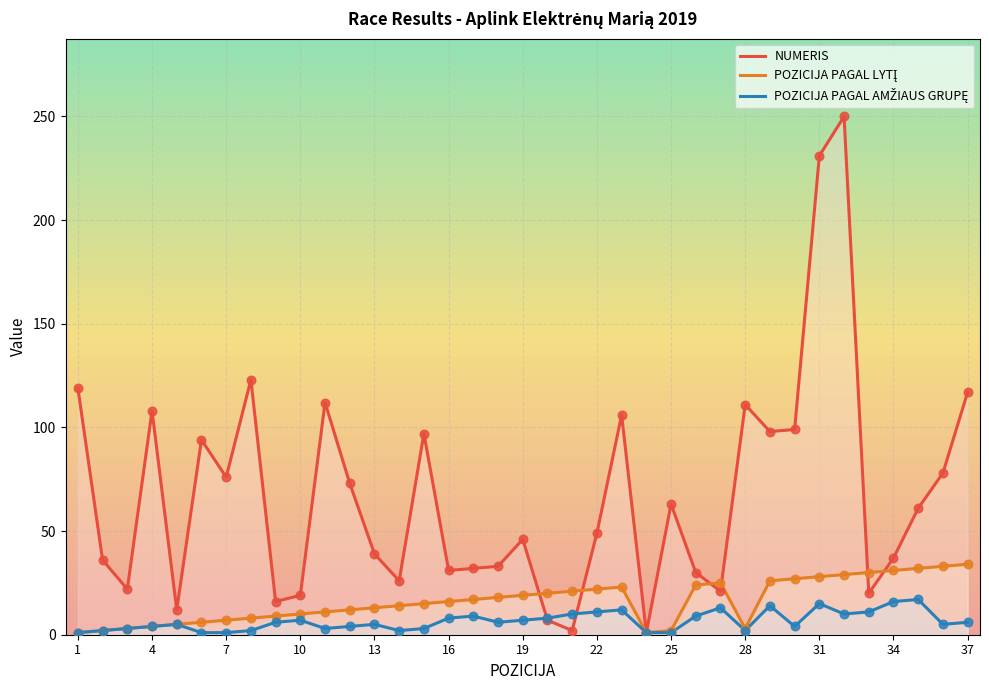

What are all the series names shown in the legend?

NUMERIS, POZICIJA PAGAL LYTĮ, POZICIJA PAGAL AMŽIAUS GRUPĘ